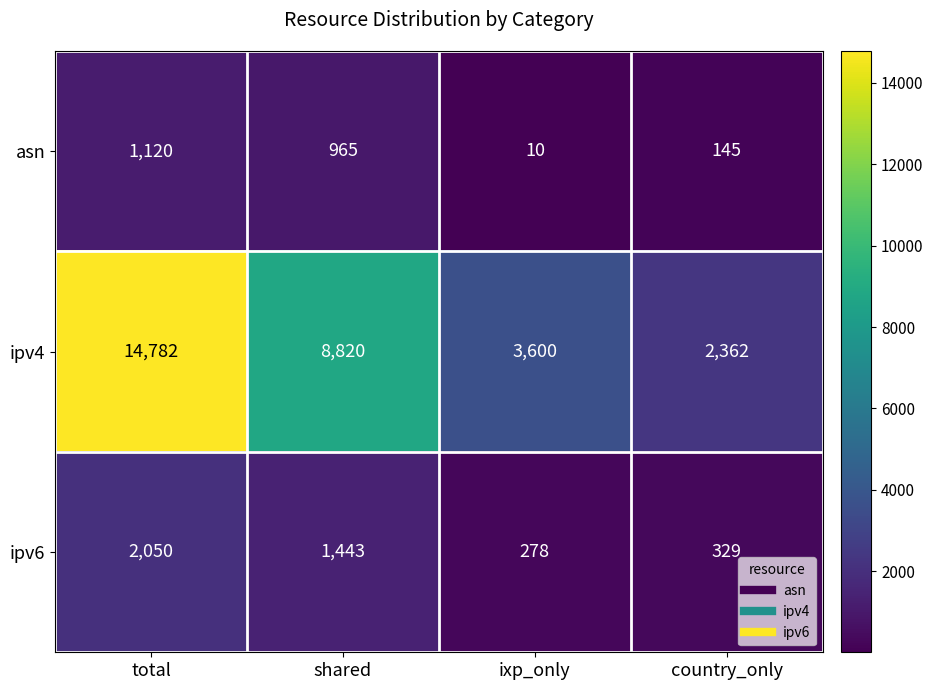

Reading left to right, extract all data points from this chart.

asn: 1120	965	10	145
ipv4: 14782	8820	3600	2362
ipv6: 2050	1443	278	329